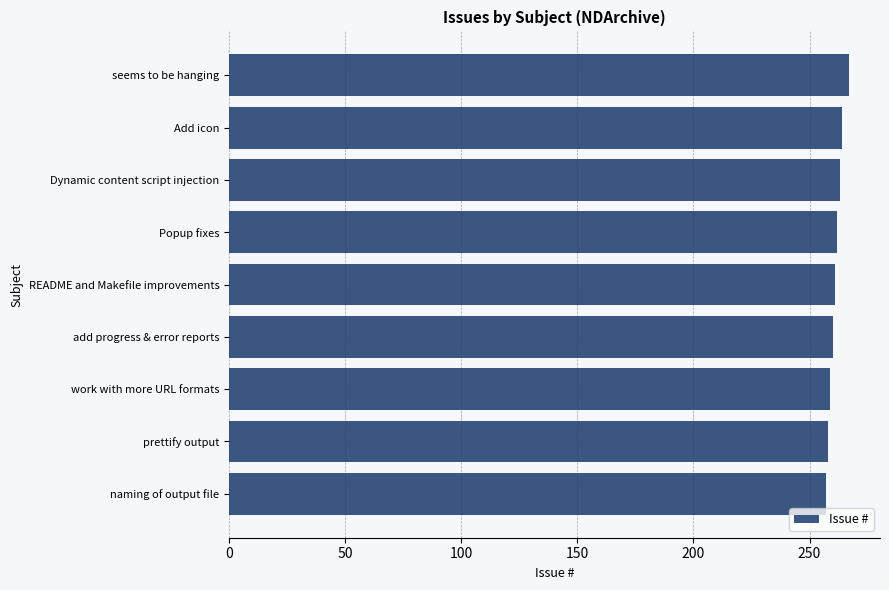

How many bars are there in total?

9